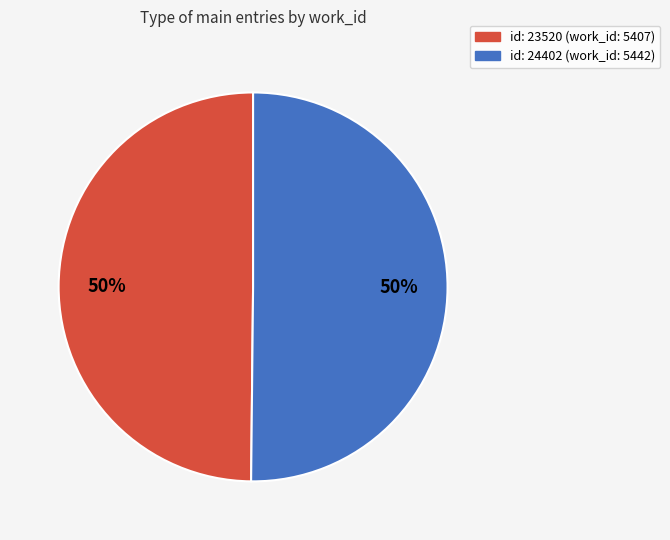

Count the number of slices in the pie.

2